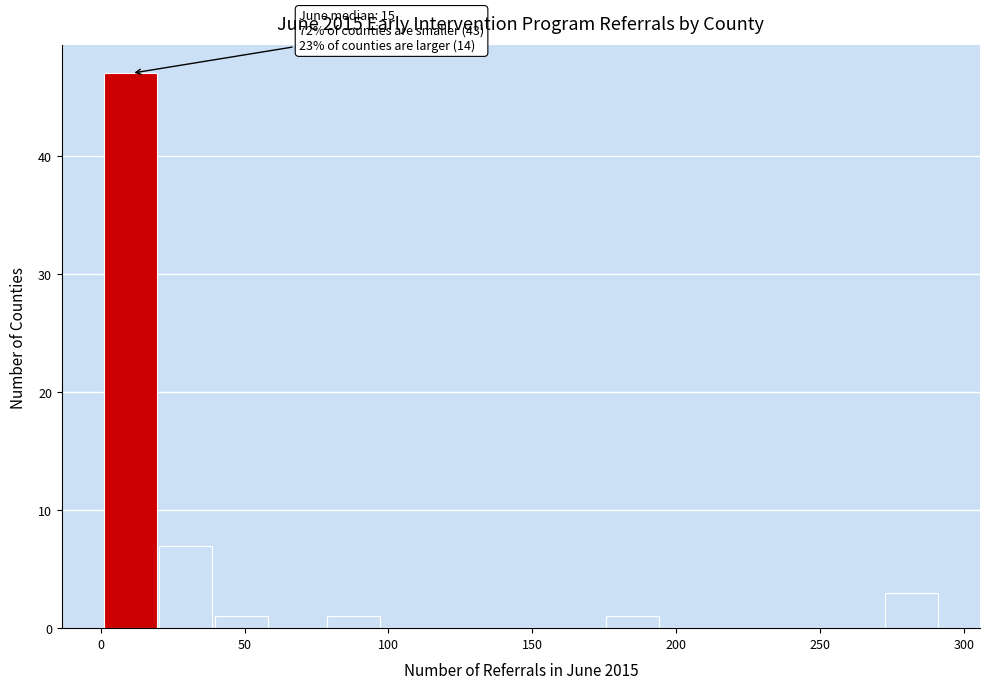

Around what value on the x-axis is the tallest bar? Give the approximate position of its centre, as read against the axis.

10